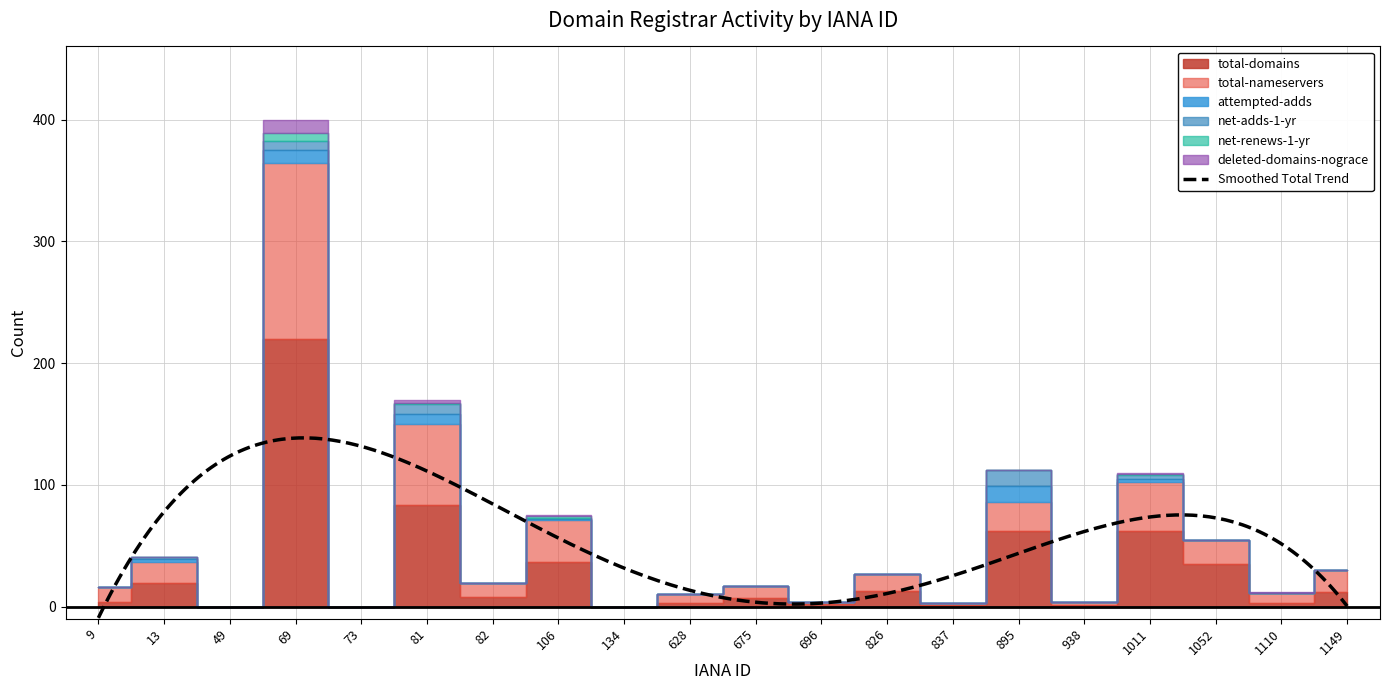

At which category does net-renews-1-yr reach its first local valley?

73